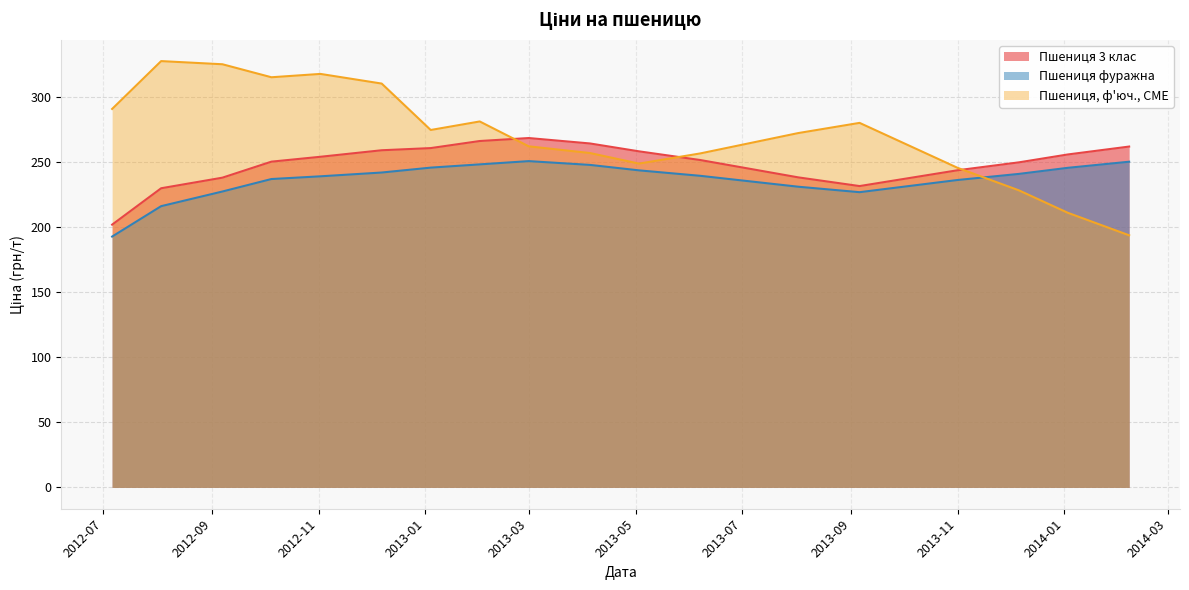

True or false: Пшениця фуражна and Пшениця 3 клас intersect in this chart.

False